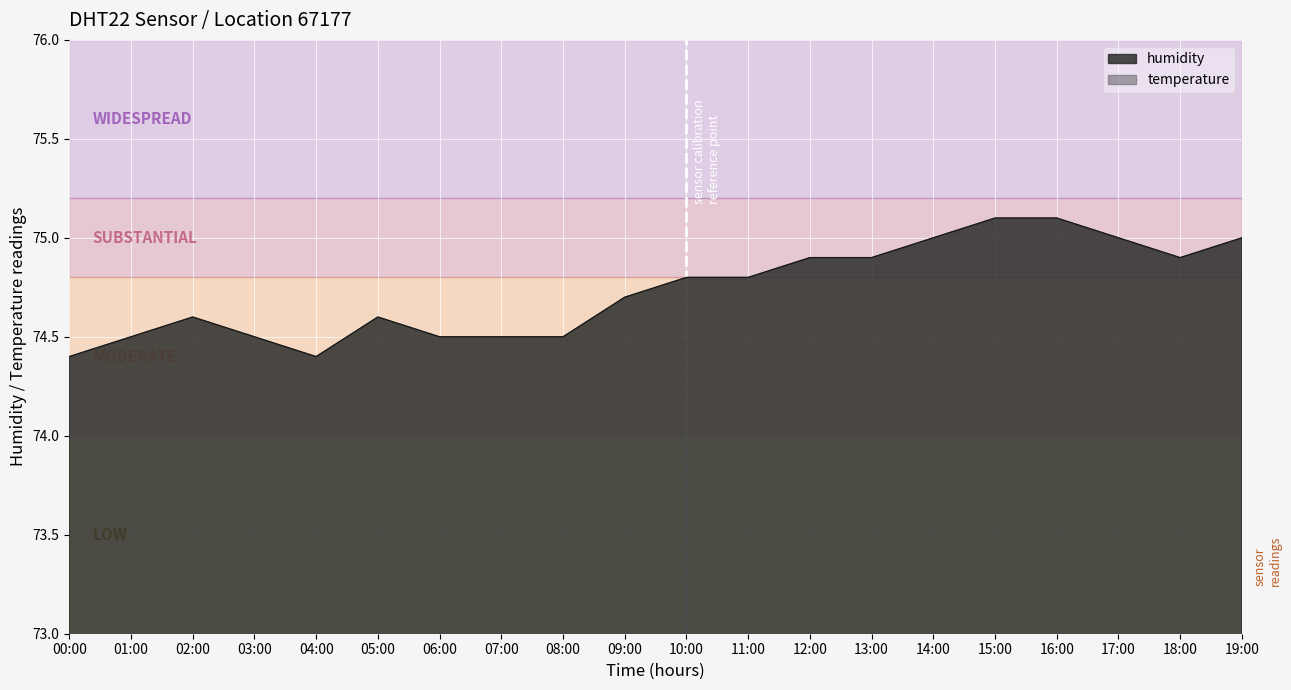

The chart shows a value of 112.2 at 18:00. True or false?

False